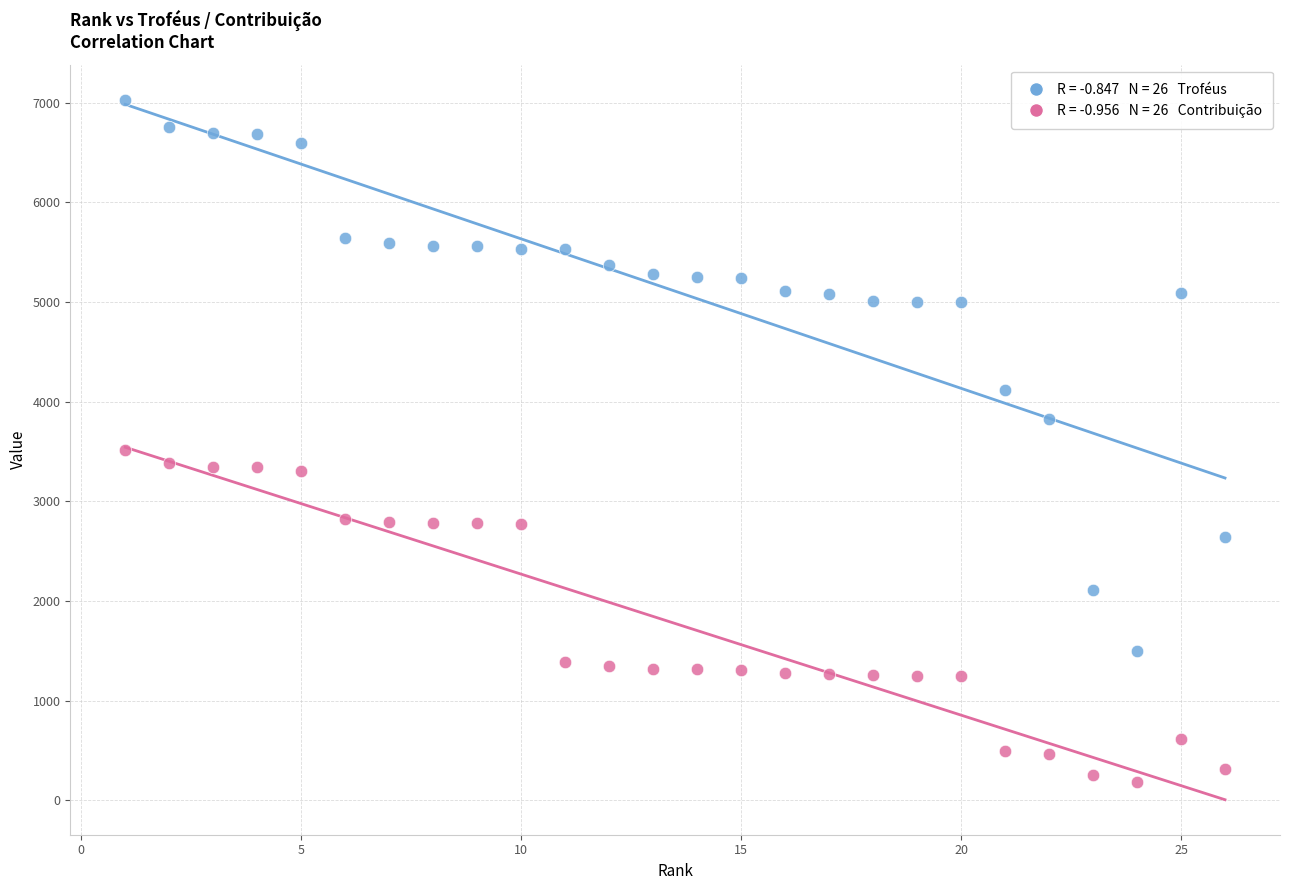

Across all data points, what is the range of Y values (max minus min)?

6851